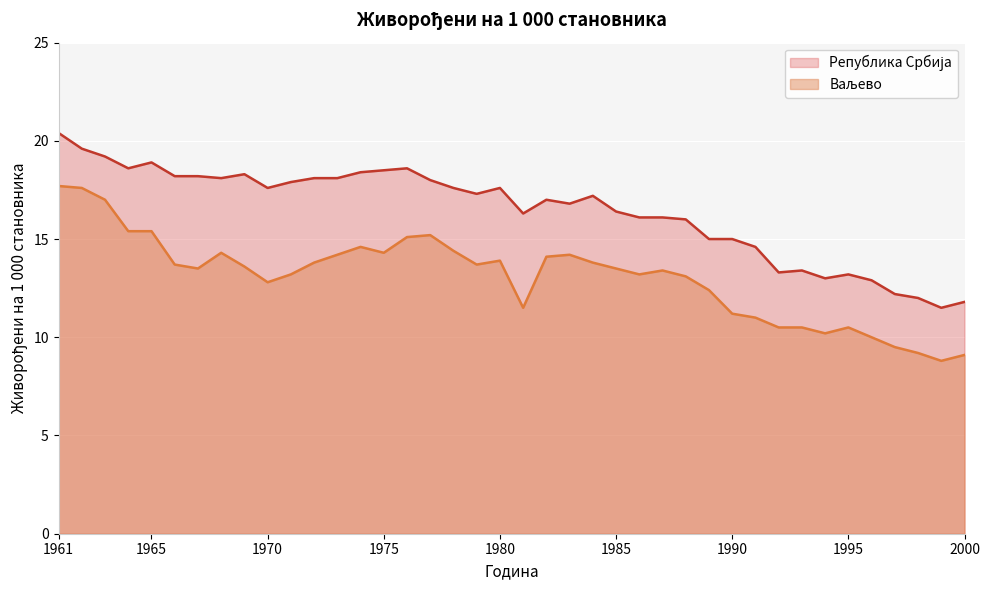

The Ваљево series shows 12.8 at 1970. True or false?

True